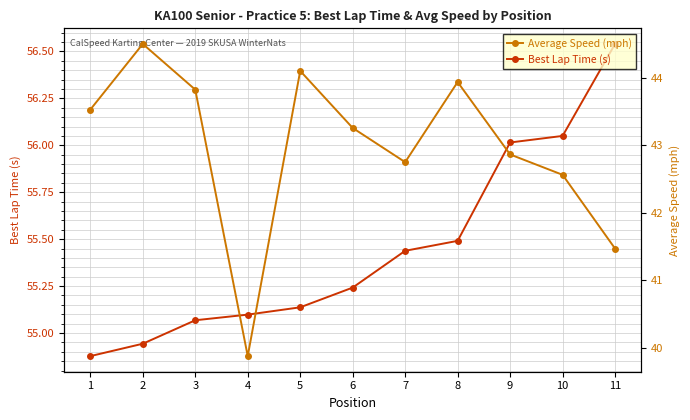

Which category has the highest value across all series?

11